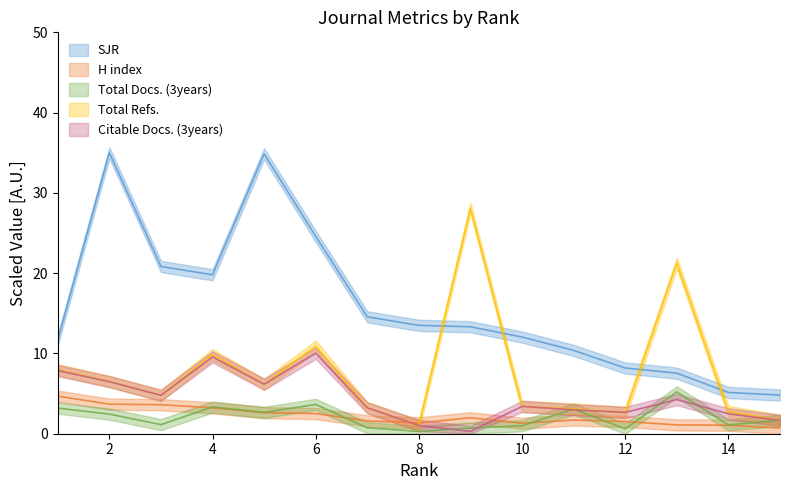

Count the number of categories in the chart.

15